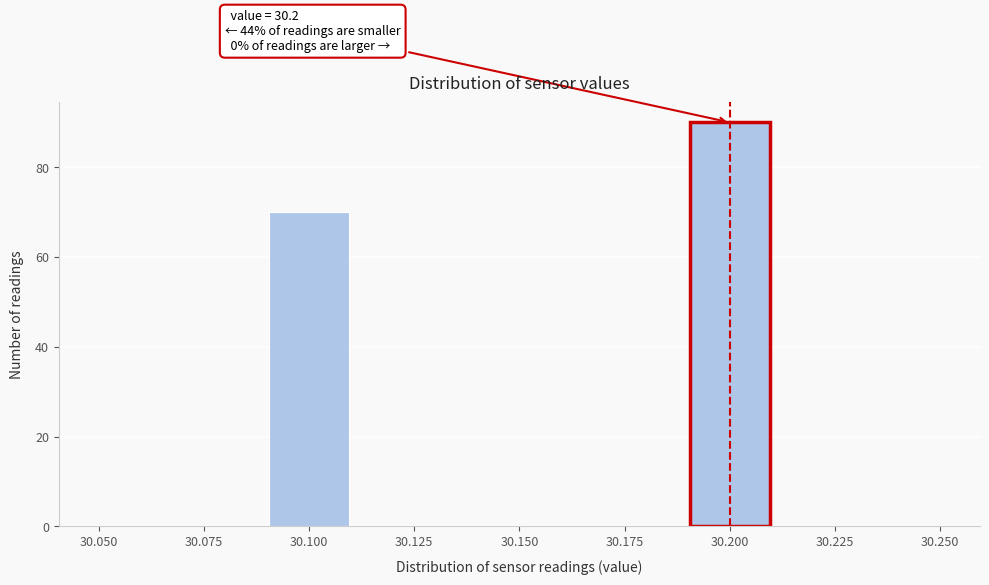

Over which range of the x-axis is the bar tallest?

30.19 to 30.21